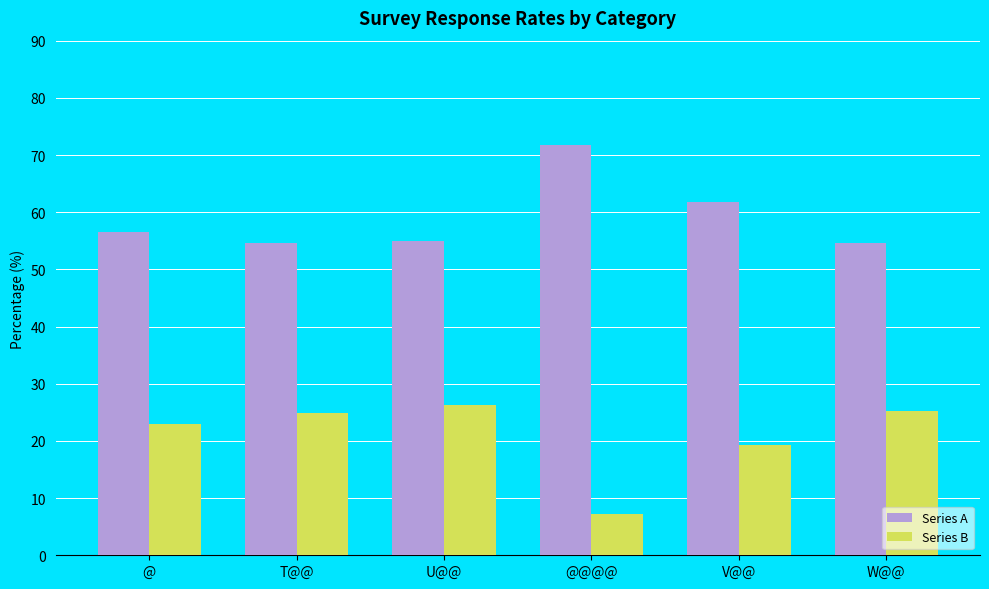

What is the sum of all Series B values?

125.9